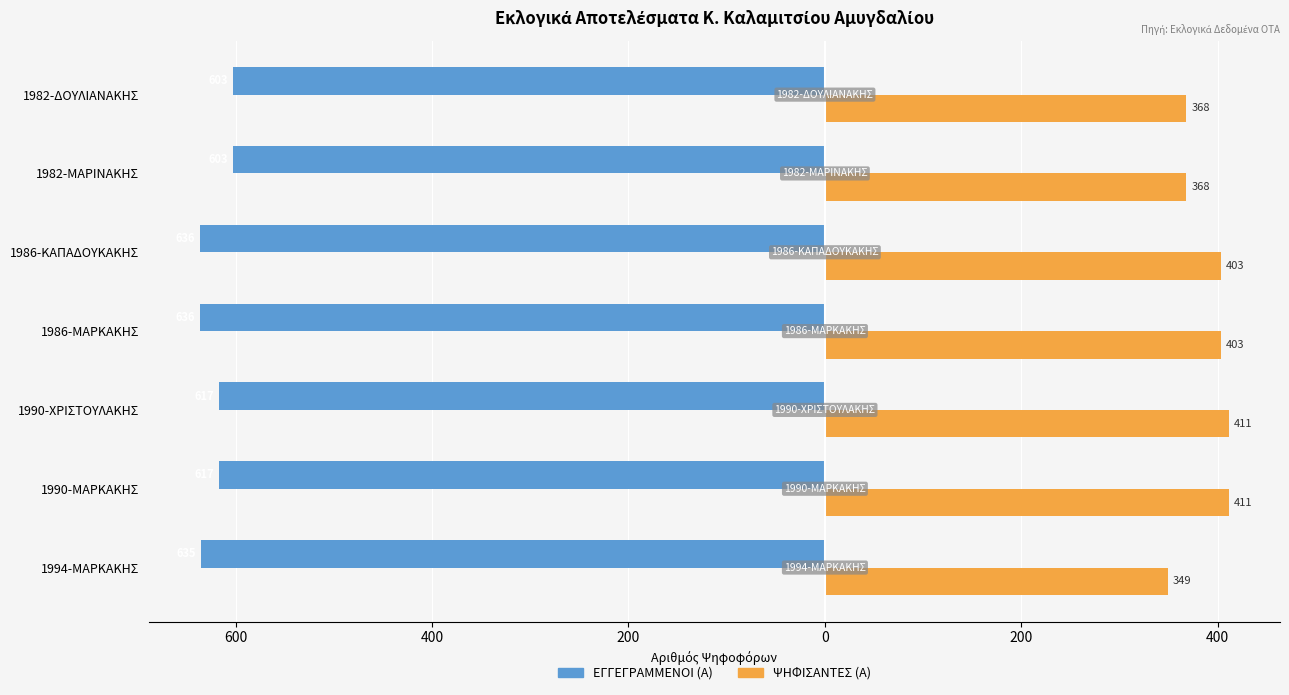

Count the ΨΗΦΙΣΑΝΤΕΣ (Α) values in the range 368 to 411.

6